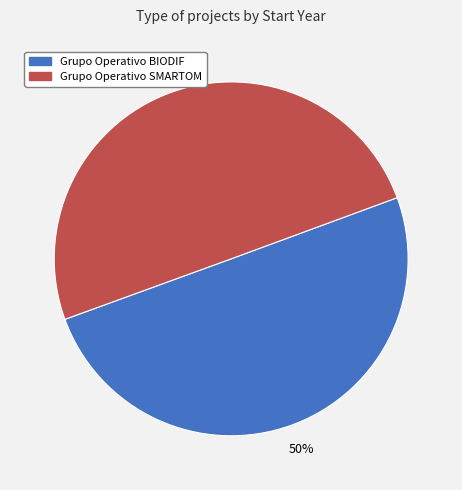

Count the number of slices in the pie.

2